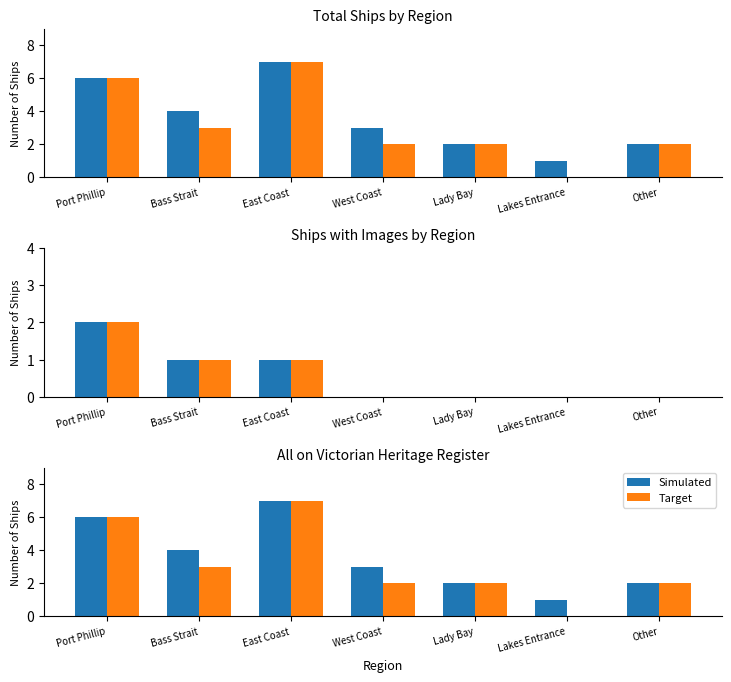

At how many categories does at least one series exceed 3?

3